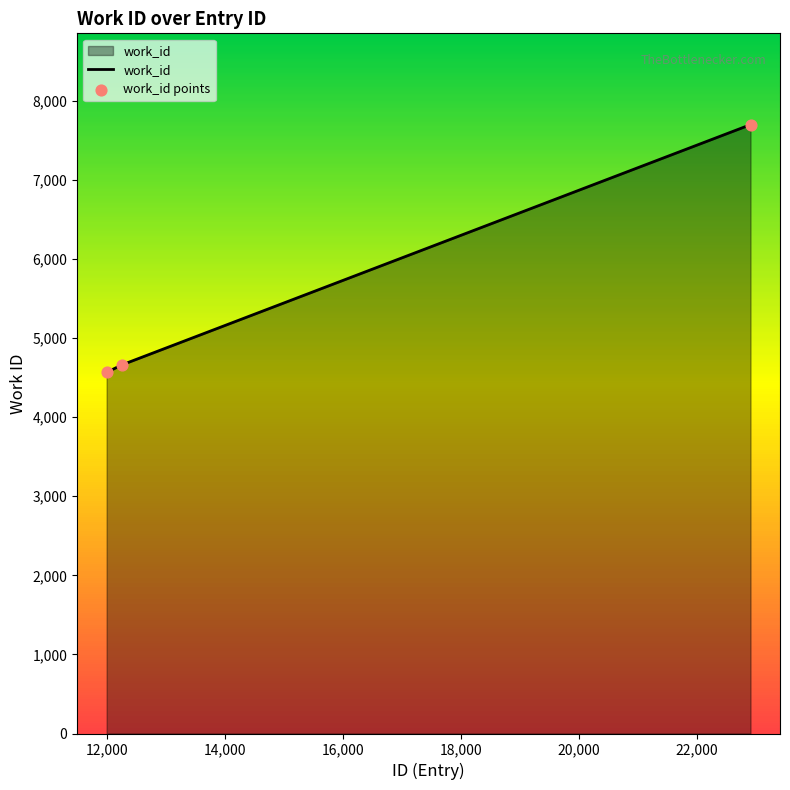

What is the average value?

5641